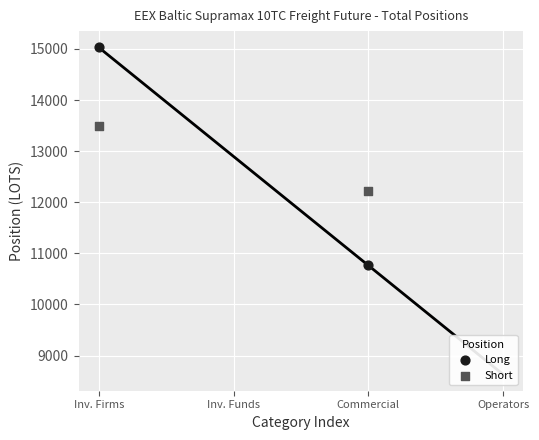

Across all data points, what is the average Y value?

12875.6